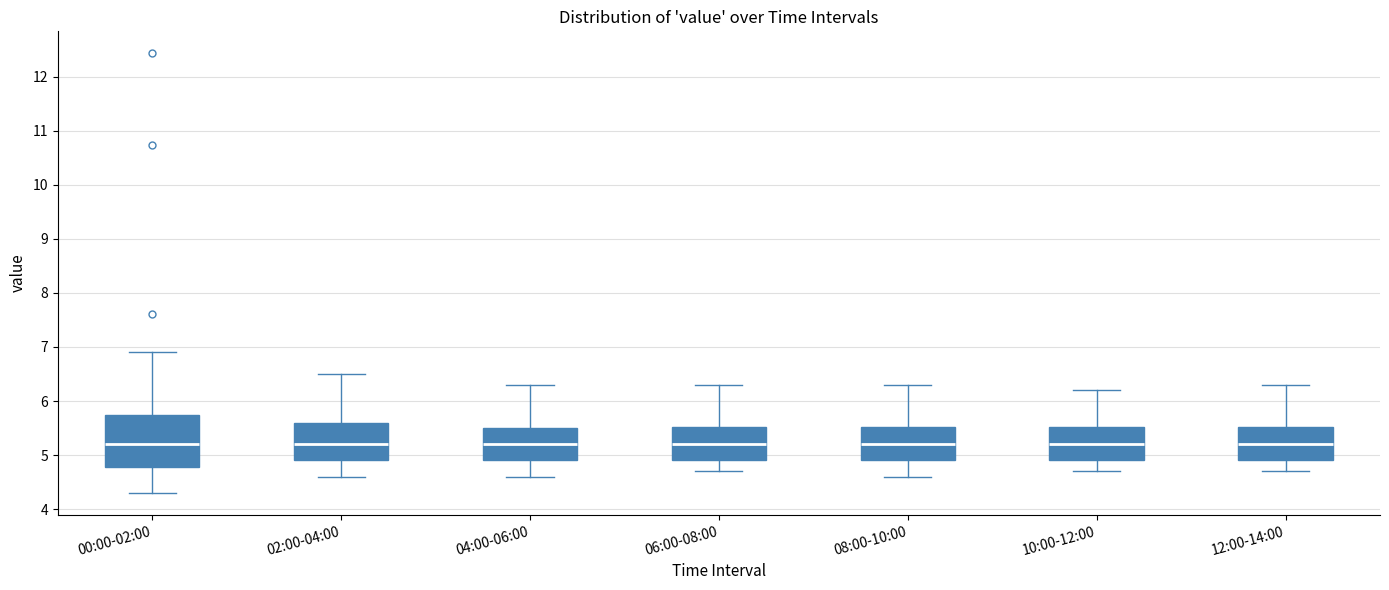

Which box is the tallest, from its lower edge to its upper edge?

00:00-02:00